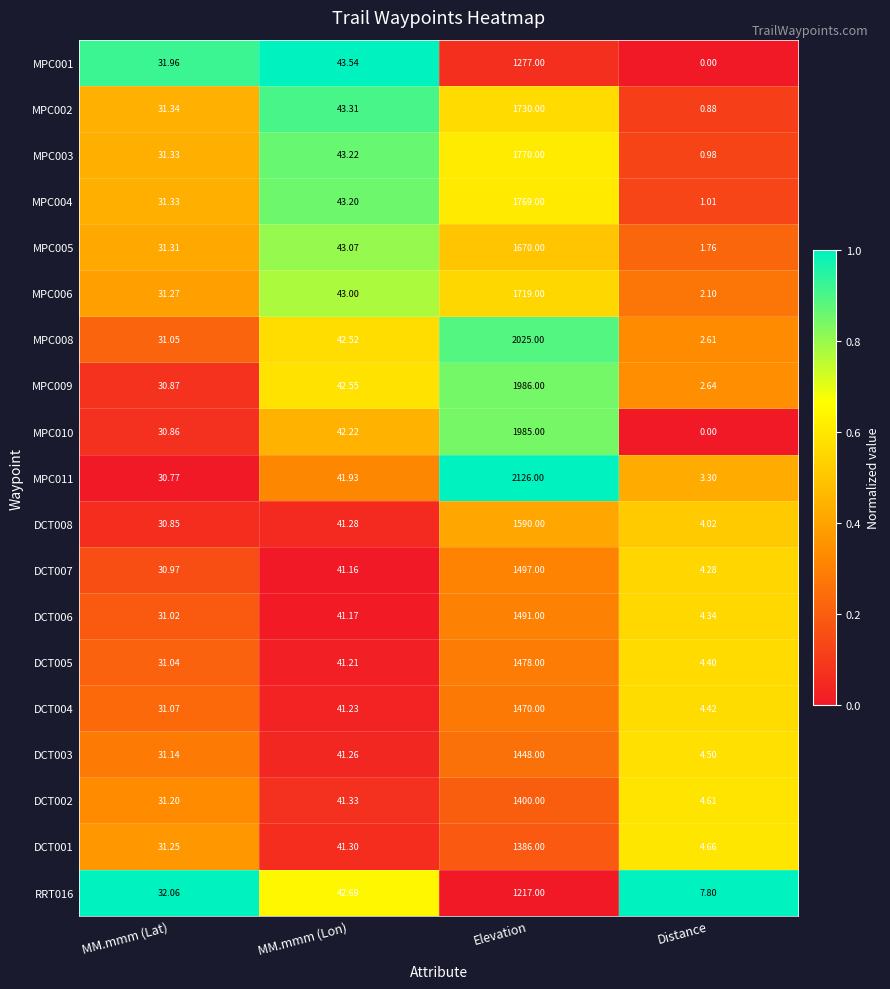

Where does the DCT003 series first go above 41?

MM.mmm (Lon)